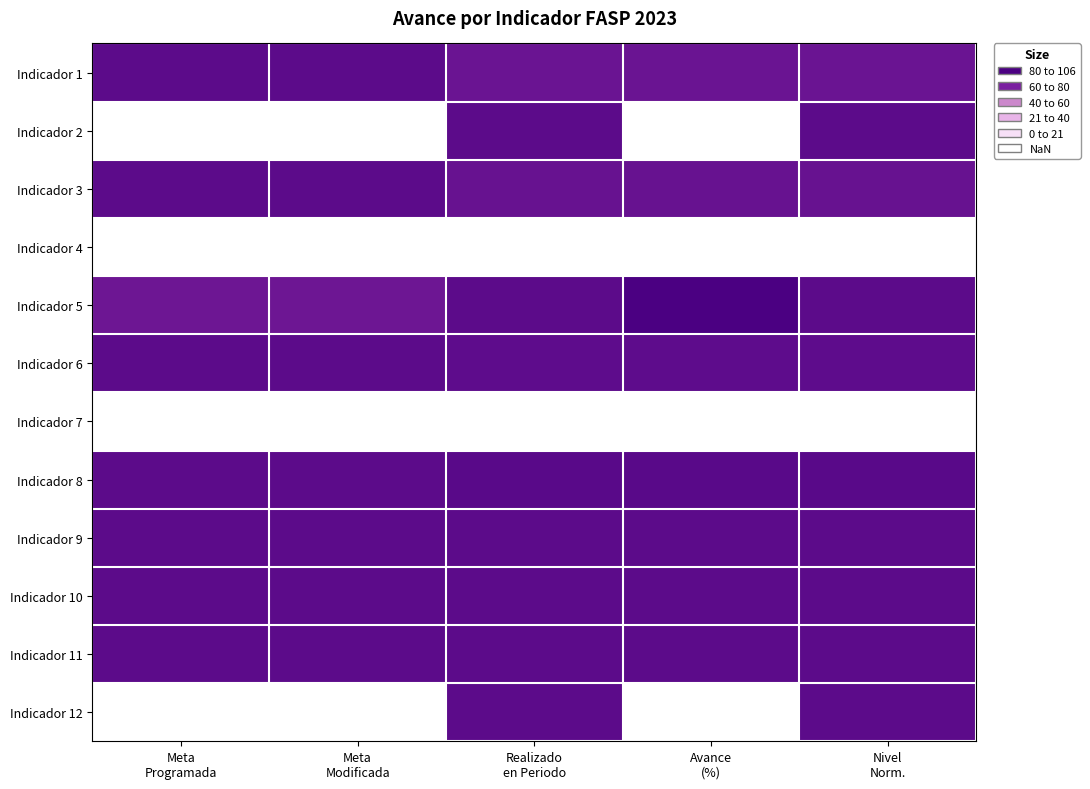

True or false: Indicador 12 has a value of 46.5 at Realizado en Periodo.

False